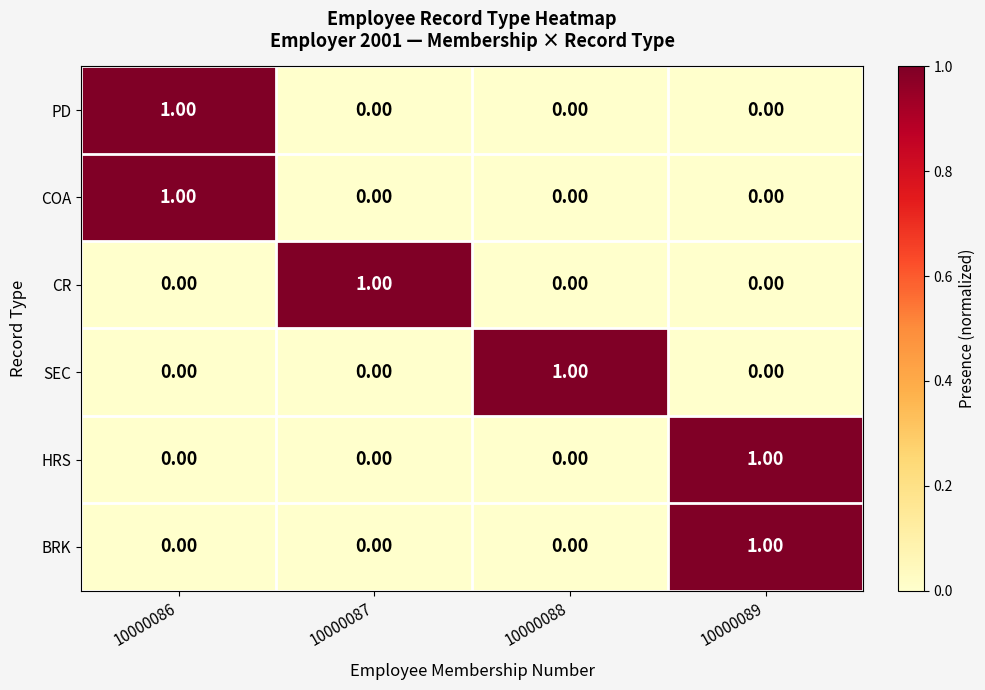

At how many categories does at least one series exceed 0?

4